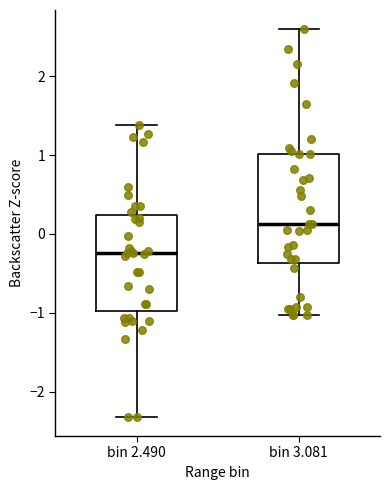

Reading left to right, read every box against the y-axis: the position of its median line, the range the box covers, and the ends of its whiskers. The values are not printed on the chart, so give them approximately, as read against the axis.

bin 2.490: median -0.2, box -1.0 to 0.2, whiskers -2.3 to 1.4
bin 3.081: median 0.1, box -0.4 to 1.0, whiskers -1.0 to 2.6